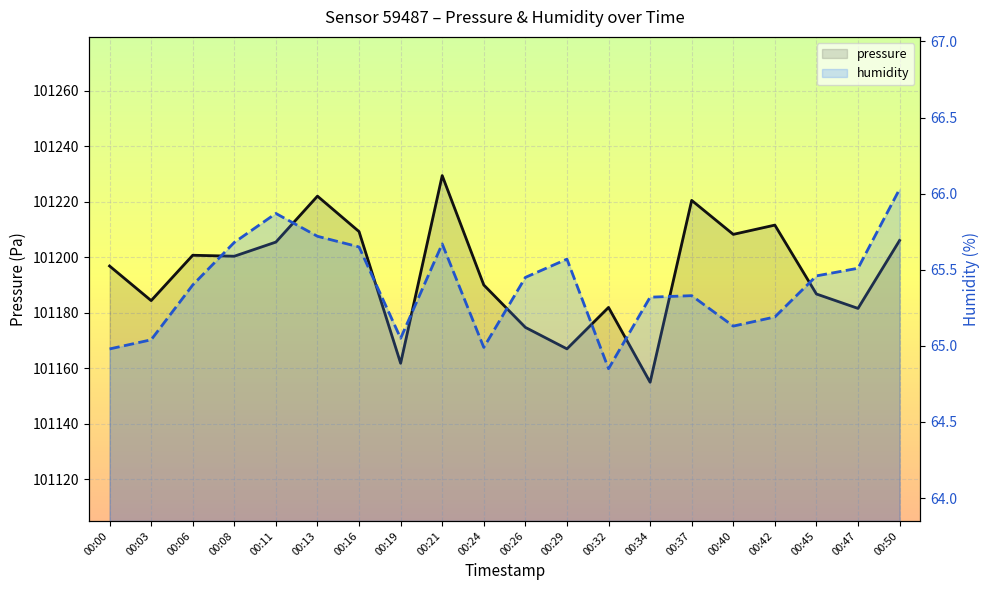

Reading left to right, list all the values displayed in this chart.

pressure: 00:00=101196.8	00:03=101184.3	00:06=101200.7	00:08=101200.3	00:11=101205.4	00:13=101222.0	00:16=101209.2	00:19=101161.8	00:21=101229.4	00:24=101190.0	00:26=101174.7	00:29=101166.9	00:32=101181.9	00:34=101154.9	00:37=101220.5	00:40=101208.2	00:42=101211.6	00:45=101186.7	00:47=101181.5	00:50=101206.0
humidity: 00:00=65.0	00:03=65.0	00:06=65.4	00:08=65.7	00:11=65.9	00:13=65.7	00:16=65.7	00:19=65.0	00:21=65.7	00:24=65.0	00:26=65.5	00:29=65.6	00:32=64.8	00:34=65.3	00:37=65.3	00:40=65.1	00:42=65.2	00:45=65.5	00:47=65.5	00:50=66.0